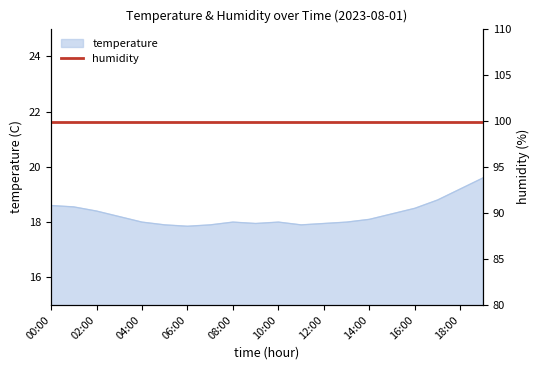

What is the approximate value at 08:00?

18.0